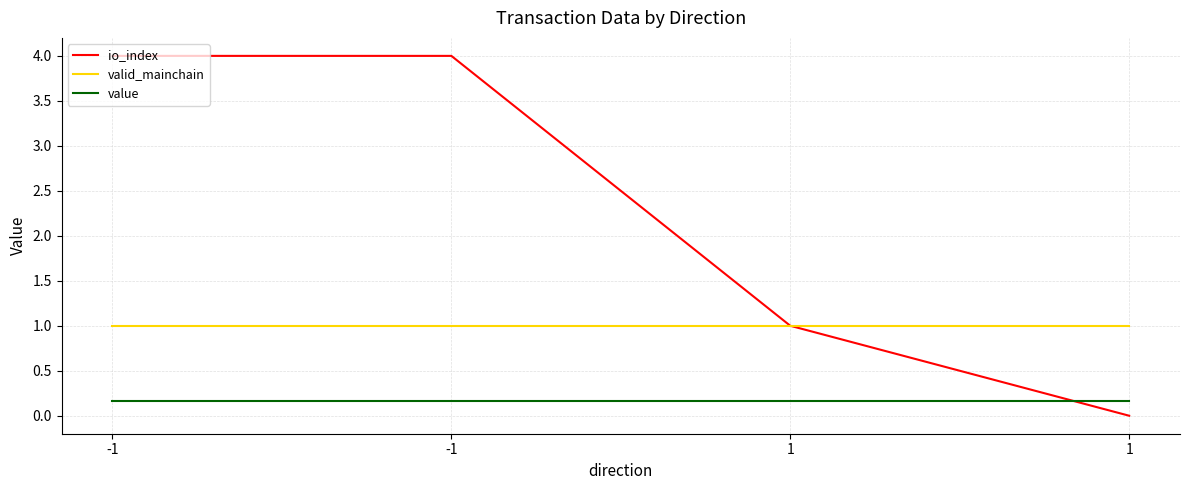

True or false: value has a value of 0.3 at -1.

False